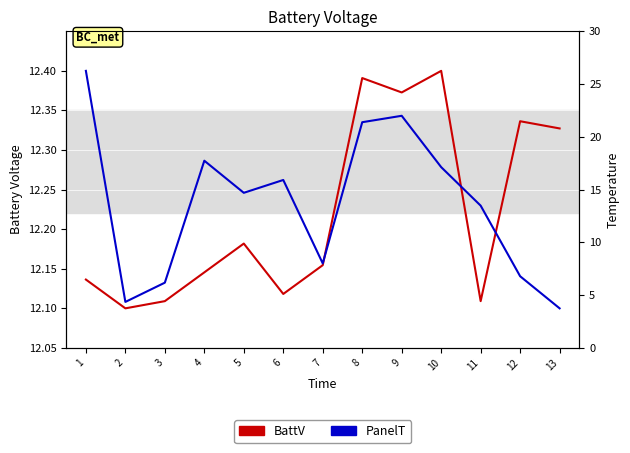

Is the value of PanelT at 7 greater than the value of BattV at 1?

Yes